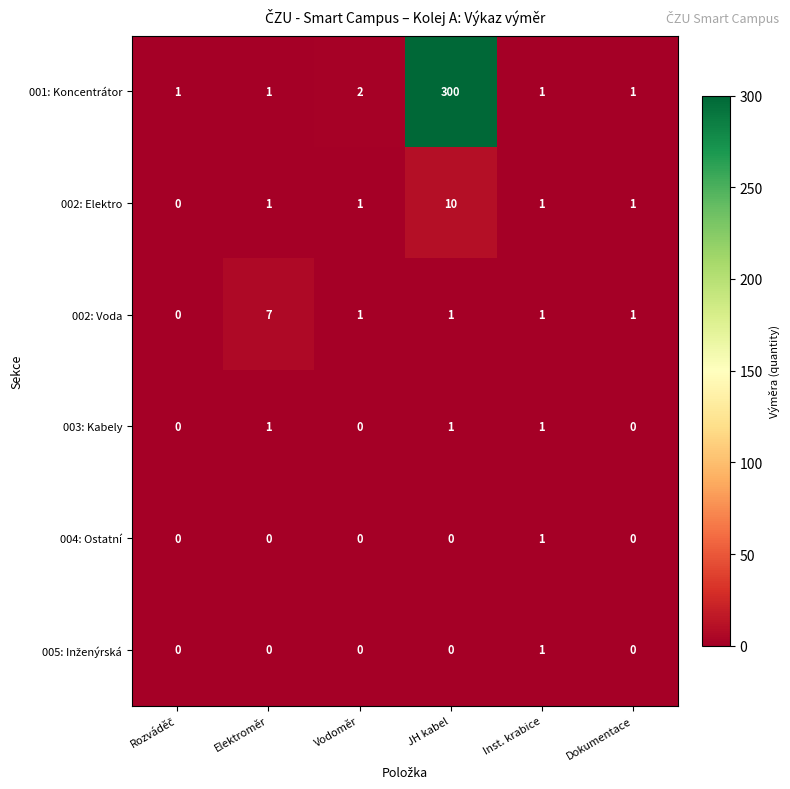

At which label is 001: Koncentrátor closest to 150?

Vodoměr